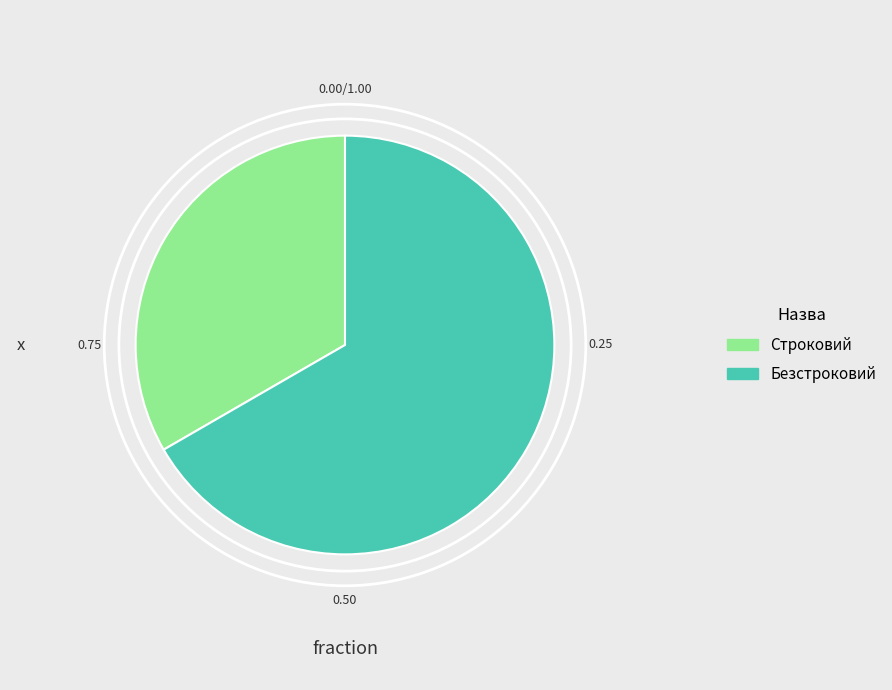

Is Строковий the majority of the pie?

No